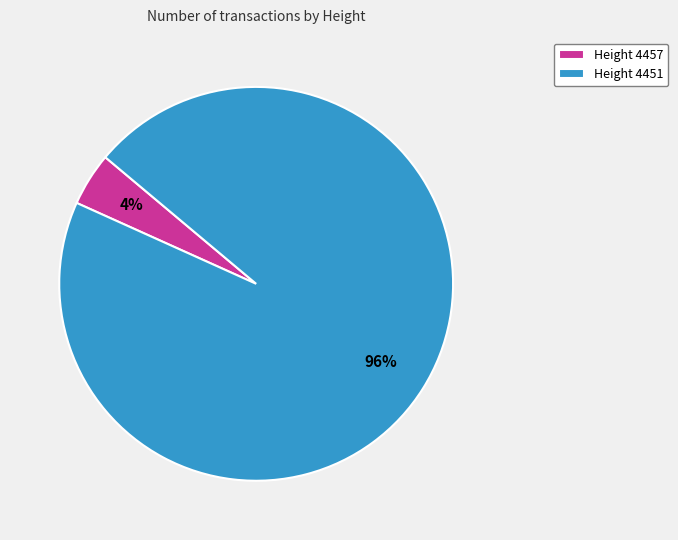

Which slice represents more than half of the pie?

Height 4451